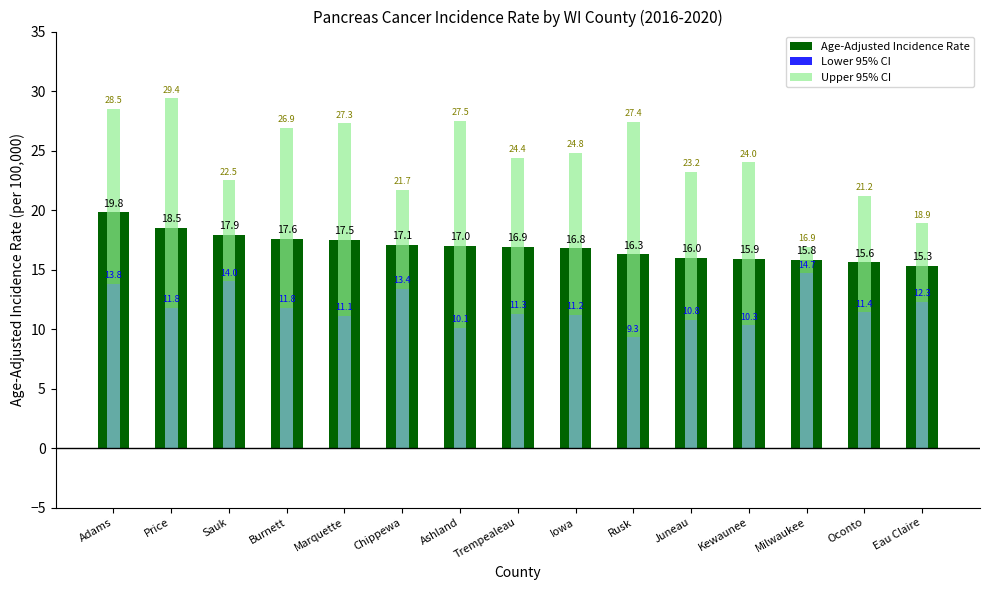

Reading left to right, what are all the values shown in this chart?

Age-Adjusted Incidence Rate: Adams=19.8	Price=18.5	Sauk=17.9	Burnett=17.6	Marquette=17.5	Chippewa=17.1	Ashland=17.0	Trempealeau=16.9	Iowa=16.8	Rusk=16.3	Juneau=16.0	Kewaunee=15.9	Milwaukee=15.8	Oconto=15.6	Eau Claire=15.3
Lower 95% CI: Adams=13.8	Price=11.8	Sauk=14.0	Burnett=11.8	Marquette=11.1	Chippewa=13.4	Ashland=10.1	Trempealeau=11.3	Iowa=11.2	Rusk=9.3	Juneau=10.8	Kewaunee=10.3	Milwaukee=14.7	Oconto=11.4	Eau Claire=12.3
Upper 95% CI: Adams=28.5	Price=29.4	Sauk=22.5	Burnett=26.9	Marquette=27.3	Chippewa=21.7	Ashland=27.5	Trempealeau=24.4	Iowa=24.8	Rusk=27.4	Juneau=23.2	Kewaunee=24.0	Milwaukee=16.9	Oconto=21.2	Eau Claire=18.9